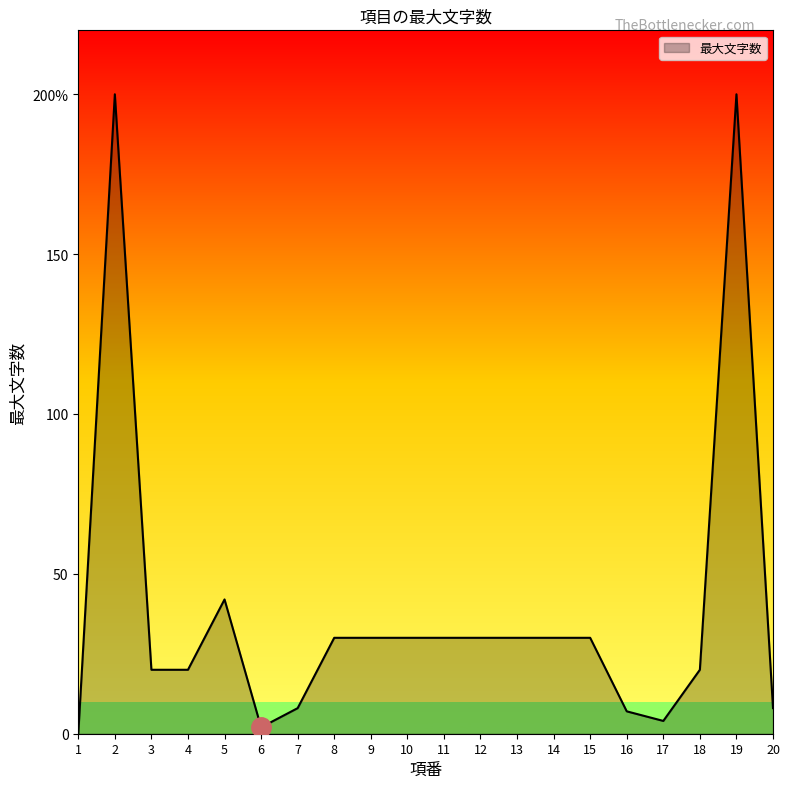

Does the chart have visible grid lines?

No